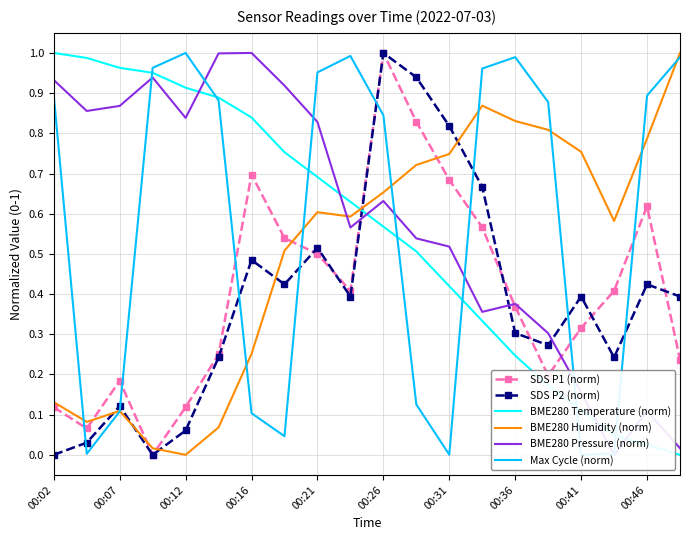

Reading left to right, what are all the values shown in this chart?

SDS P1 (norm): 0.1	0.1	0.2	0.0	0.1	0.3	0.7	0.5	0.5	0.4	1.0	0.8	0.7	0.6	0.4	0.2	0.3	0.4	0.6	0.2
SDS P2 (norm): 0.0	0.0	0.1	0.0	0.1	0.2	0.5	0.4	0.5	0.4	1.0	0.9	0.8	0.7	0.3	0.3	0.4	0.2	0.4	0.4
BME280 Temperature (norm): 1.0	1.0	1.0	1.0	0.9	0.9	0.8	0.8	0.7	0.6	0.6	0.5	0.4	0.3	0.2	0.2	0.1	0.0	0.0	0.0
BME280 Humidity (norm): 0.1	0.1	0.1	0.0	0.0	0.1	0.3	0.5	0.6	0.6	0.7	0.7	0.7	0.9	0.8	0.8	0.8	0.6	0.8	1.0
BME280 Pressure (norm): 0.9	0.9	0.9	0.9	0.8	1.0	1.0	0.9	0.8	0.6	0.6	0.5	0.5	0.4	0.4	0.3	0.2	0.0	0.1	0.0
Max Cycle (norm): 0.9	0.0	0.1	1.0	1.0	0.9	0.1	0.0	1.0	1.0	0.8	0.1	0.0	1.0	1.0	0.9	0.0	0.0	0.9	1.0